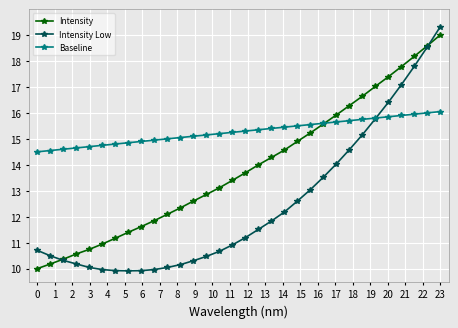

List the series in order of their overall mean, lowest first.

Intensity Low, Intensity, Baseline